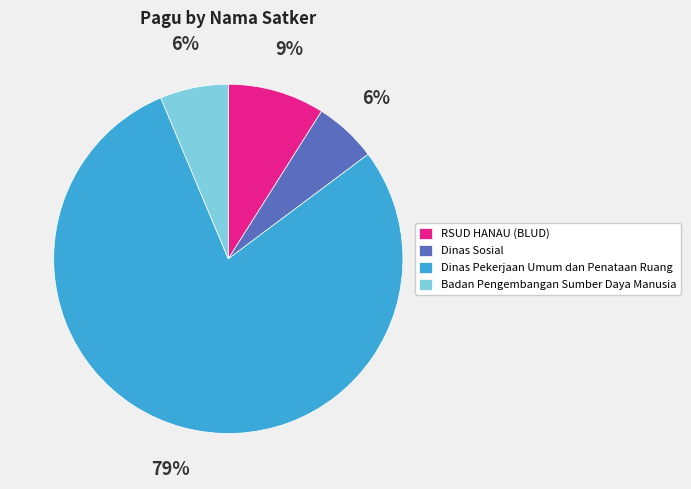

Which has a higher value, Dinas Pekerjaan Umum dan Penataan Ruang or Badan Pengembangan Sumber Daya Manusia?

Dinas Pekerjaan Umum dan Penataan Ruang